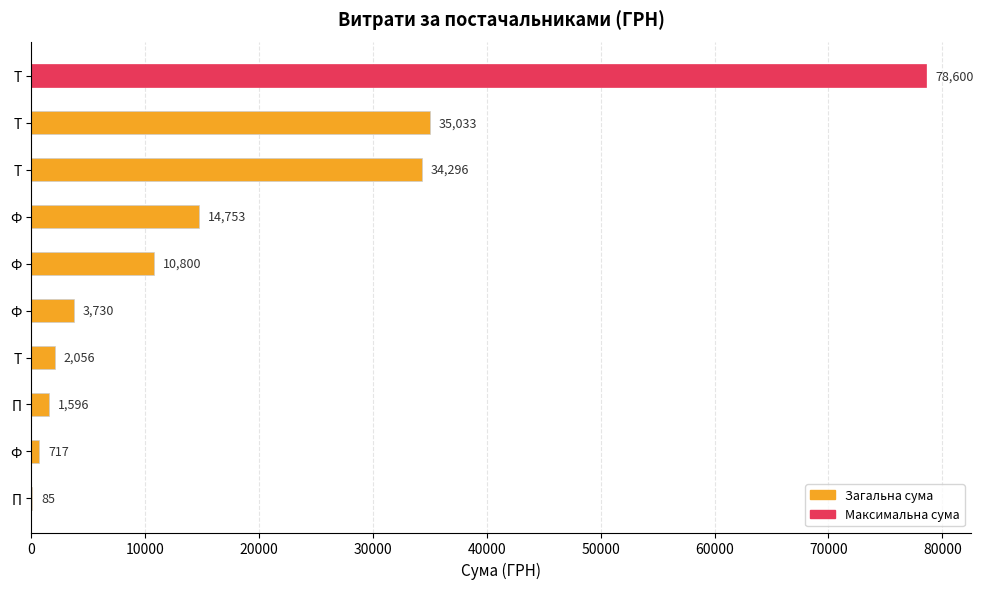

What is the greatest value displayed?

78600.0